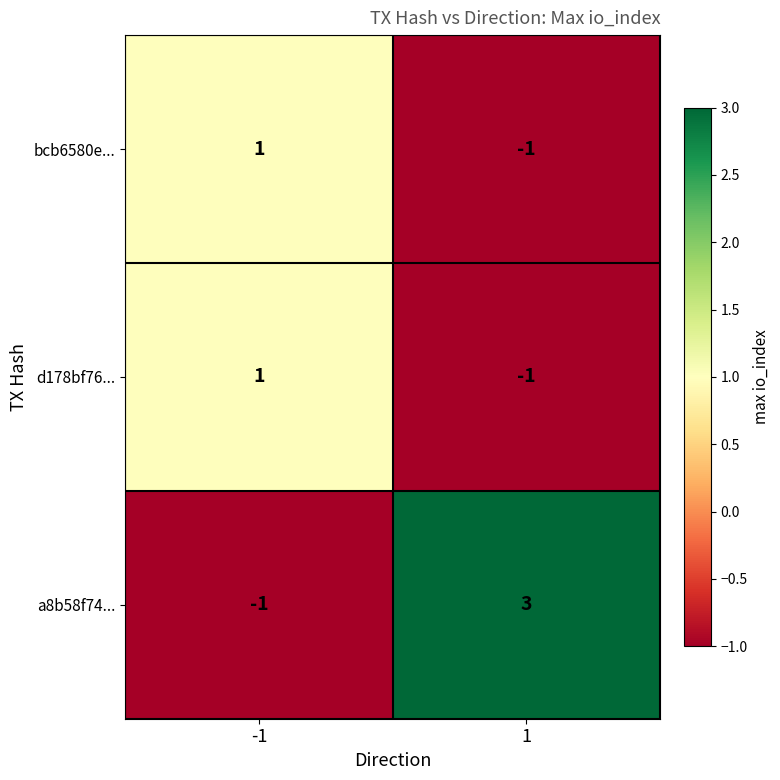

Count the number of categories in the chart.

2